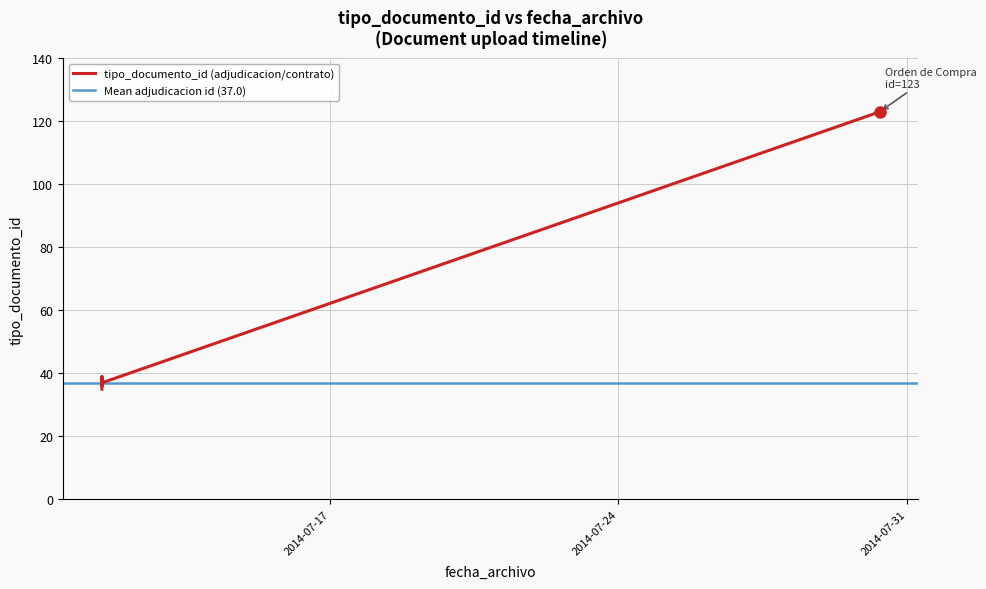

Does the chart display data point markers on the line(s)?

No